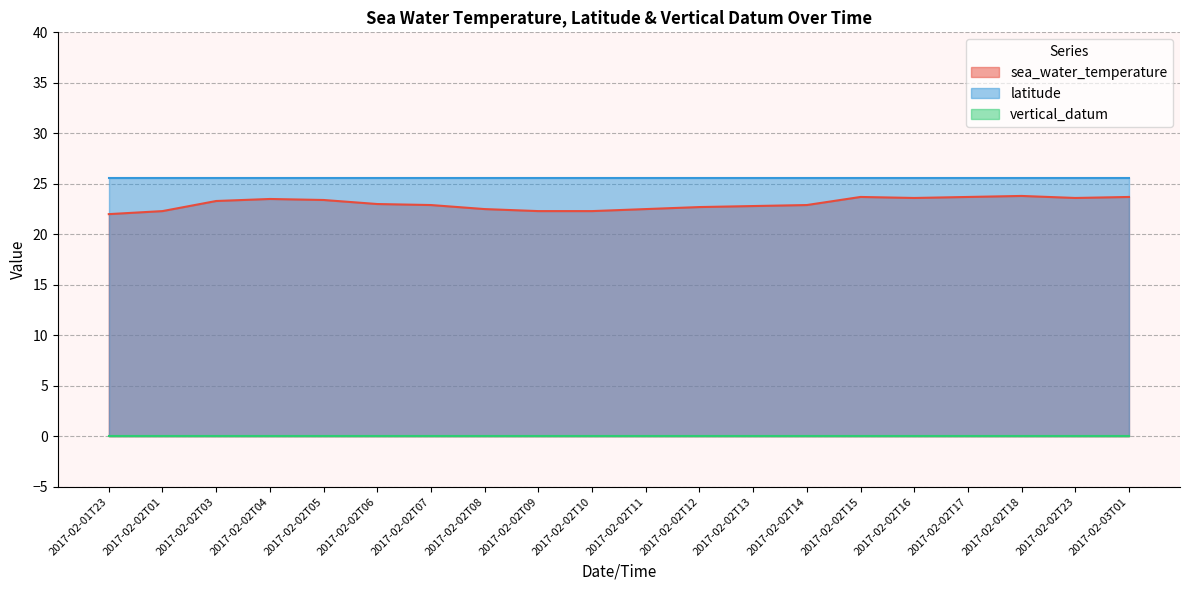

What position from the left is 2017-02-02T11?

11